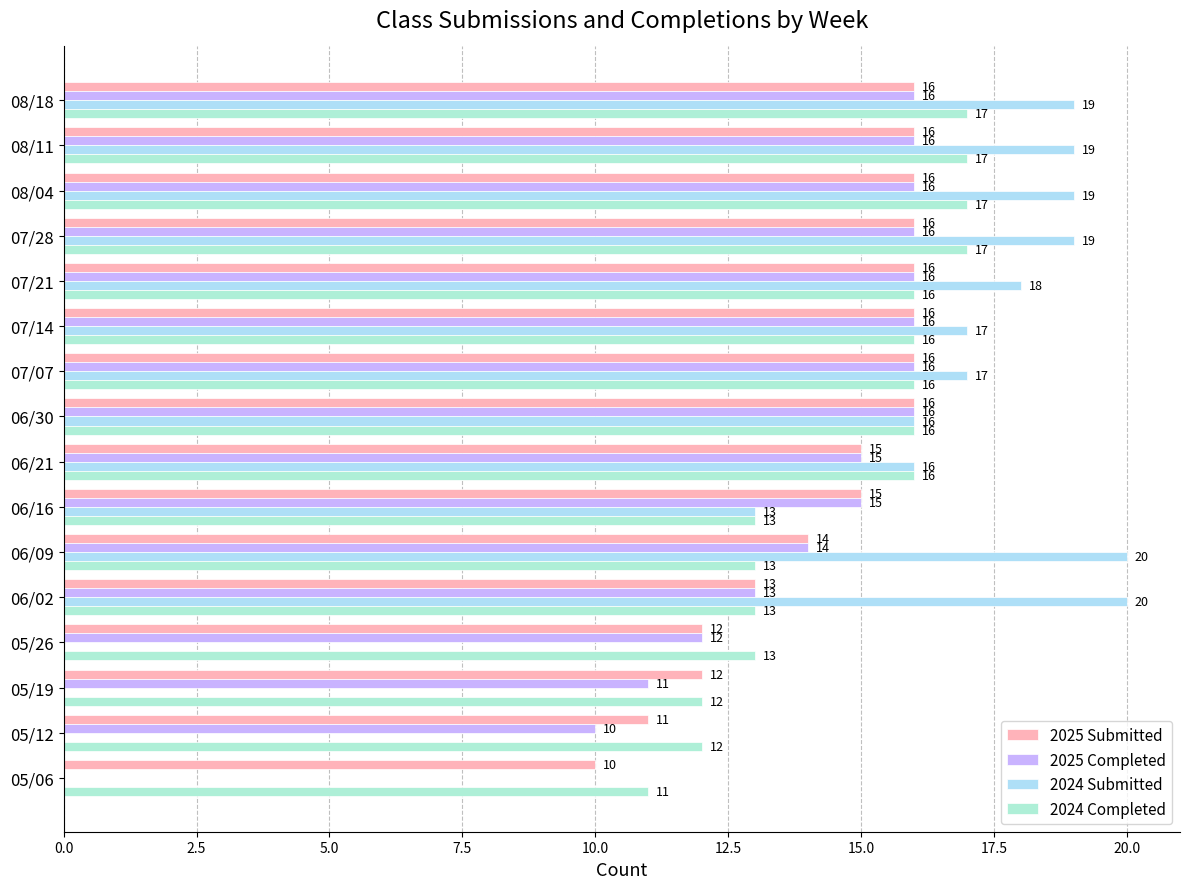

How many series are shown in this chart?

4